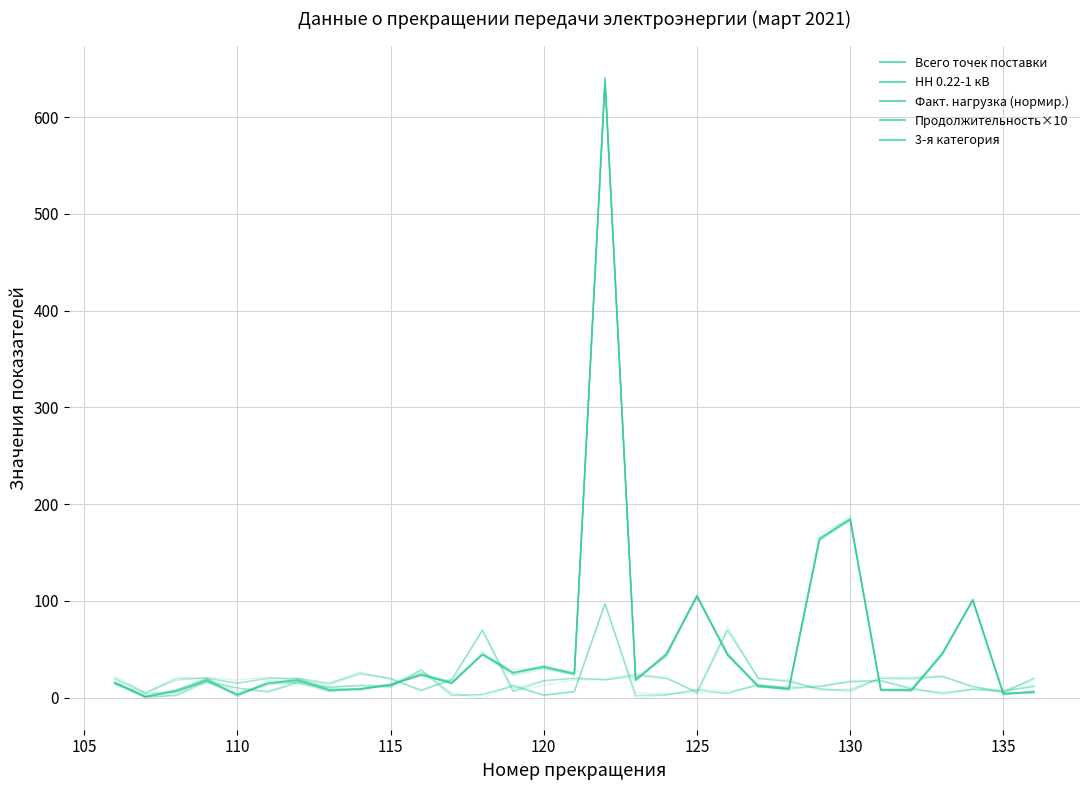

Rank the series by their maximum value, from highest to lowest.

Всего точек поставки, 3-я категория, НН 0.22-1 кВ, Факт. нагрузка (нормир.), Продолжительность×10